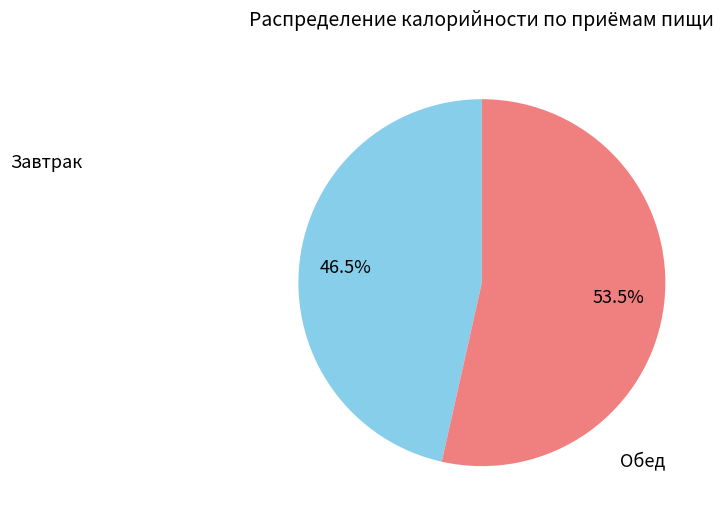

Is there a majority slice in this chart?

Yes